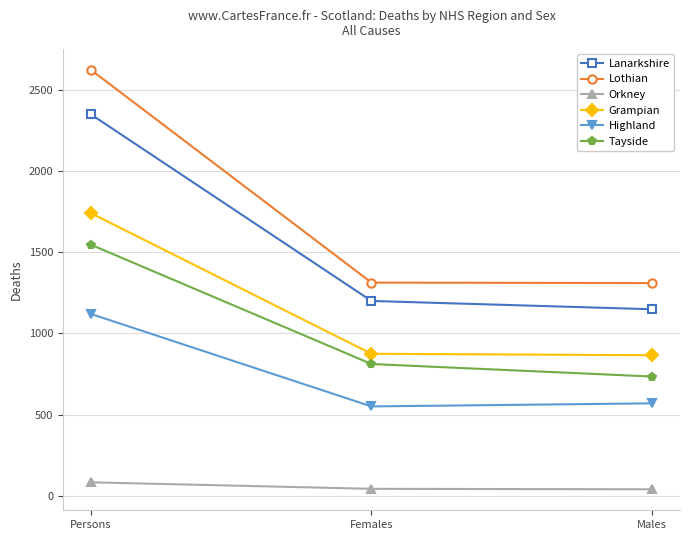

At how many categories does at least one series exceed 1423?

1